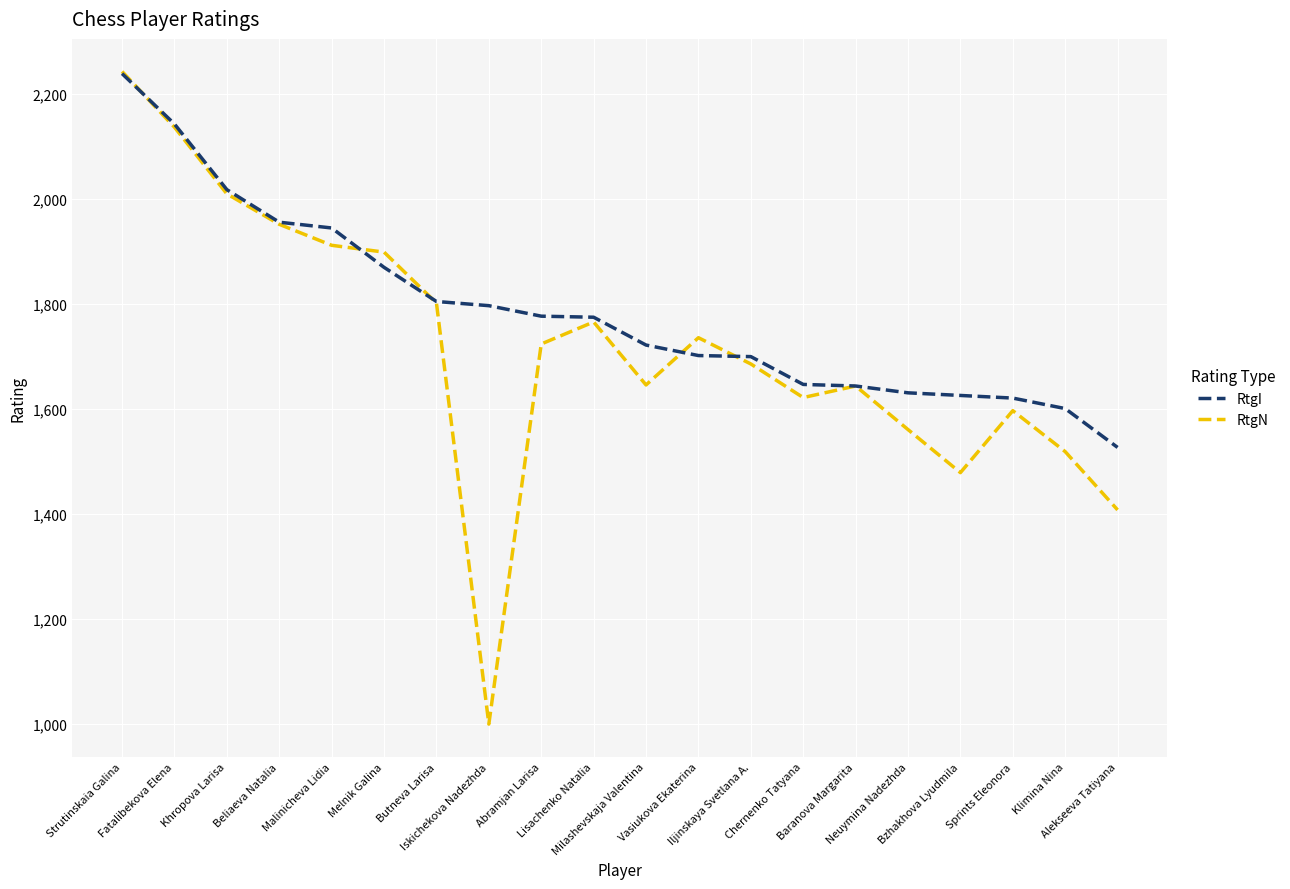

At which category does RtgN reach its first local peak?

Lisachenko Natalia